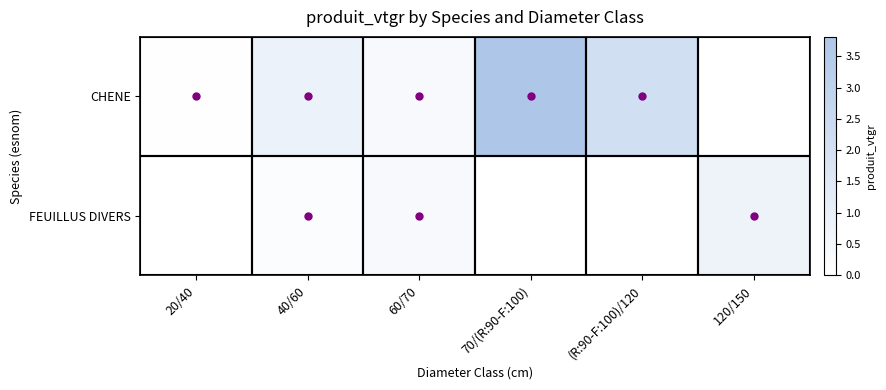

At how many categories does at least one series exceed 1?

2